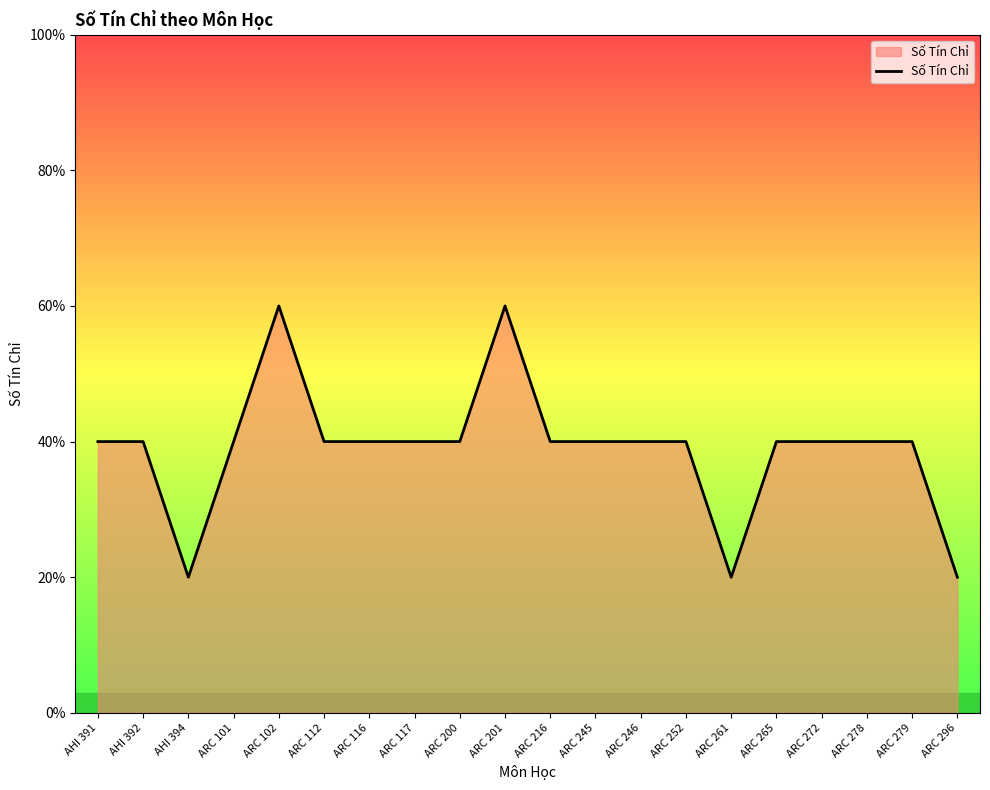

Is this an area chart (filled region under the line)?

Yes